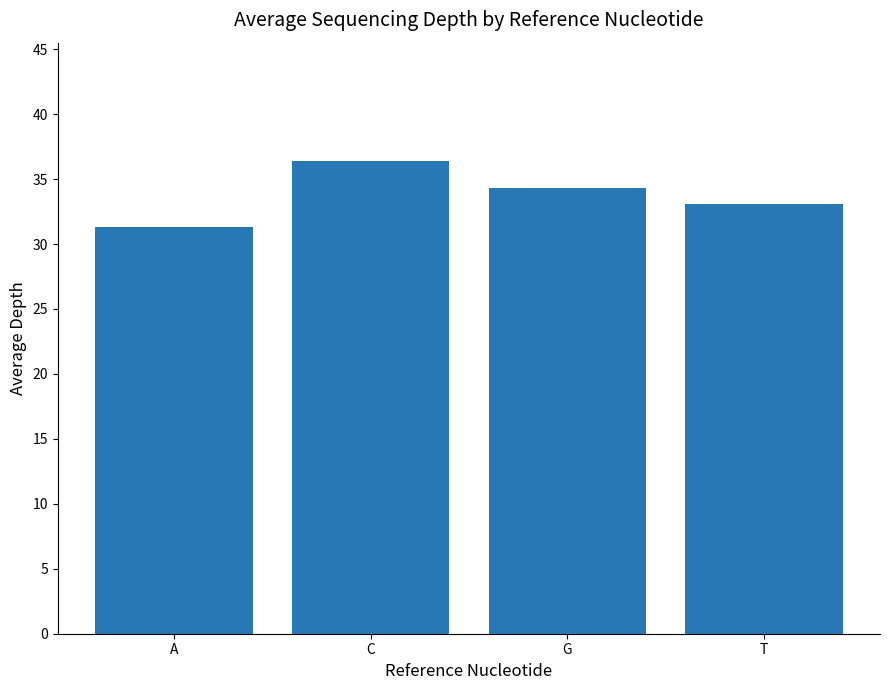

At which label is the value closest to 33?

T